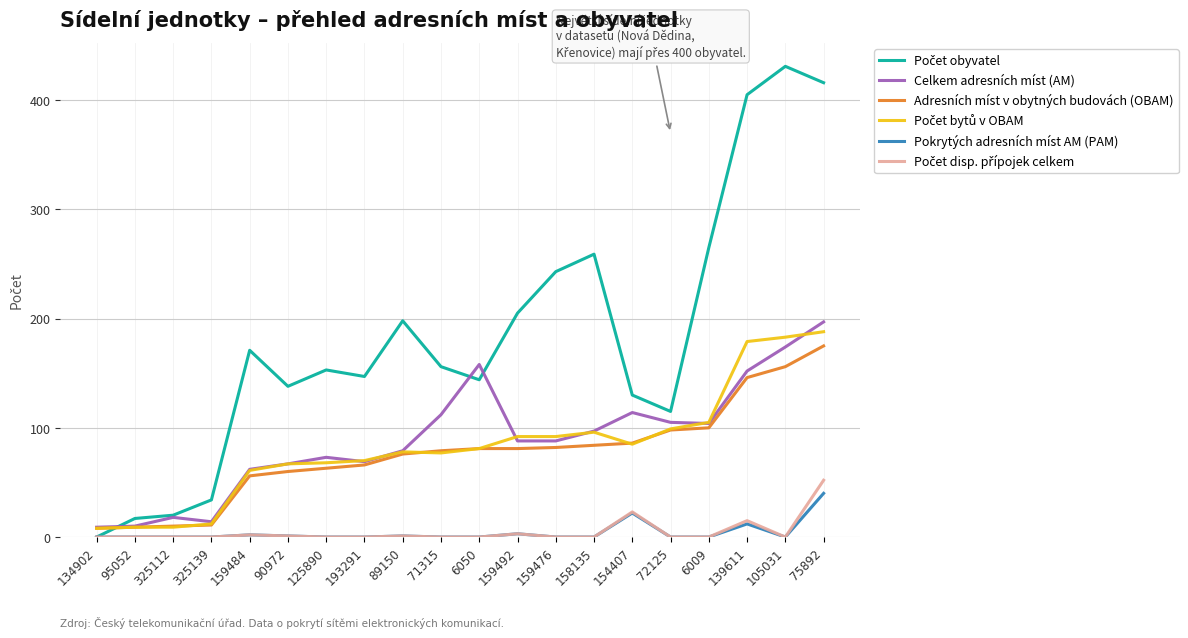

What is the difference between the highest and lowest values at 6050?

158